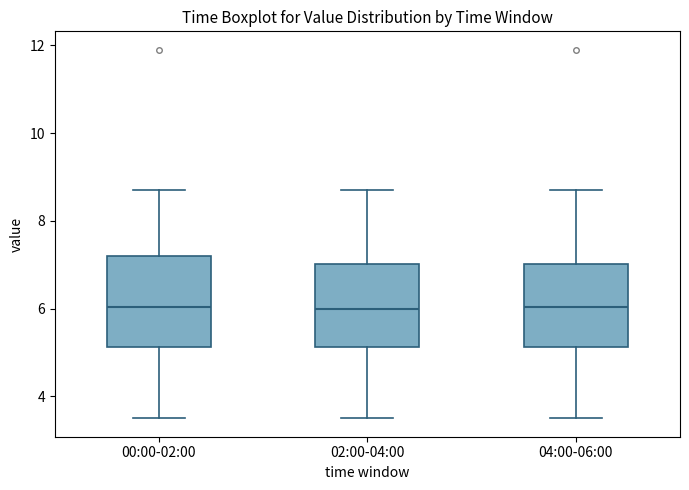

Reading left to right, transcribe this box plot: for each box, give where its median line is, the range the box spans, and where its two whiskers end, as read against the y-axis. The values are not printed on the chart, so give them approximately, as read against the axis.

00:00-02:00: median 6.0, box 5.2 to 7.2, whiskers 3.6 to 8.8
02:00-04:00: median 6.0, box 5.2 to 7.0, whiskers 3.6 to 8.8
04:00-06:00: median 6.0, box 5.2 to 7.0, whiskers 3.6 to 8.8